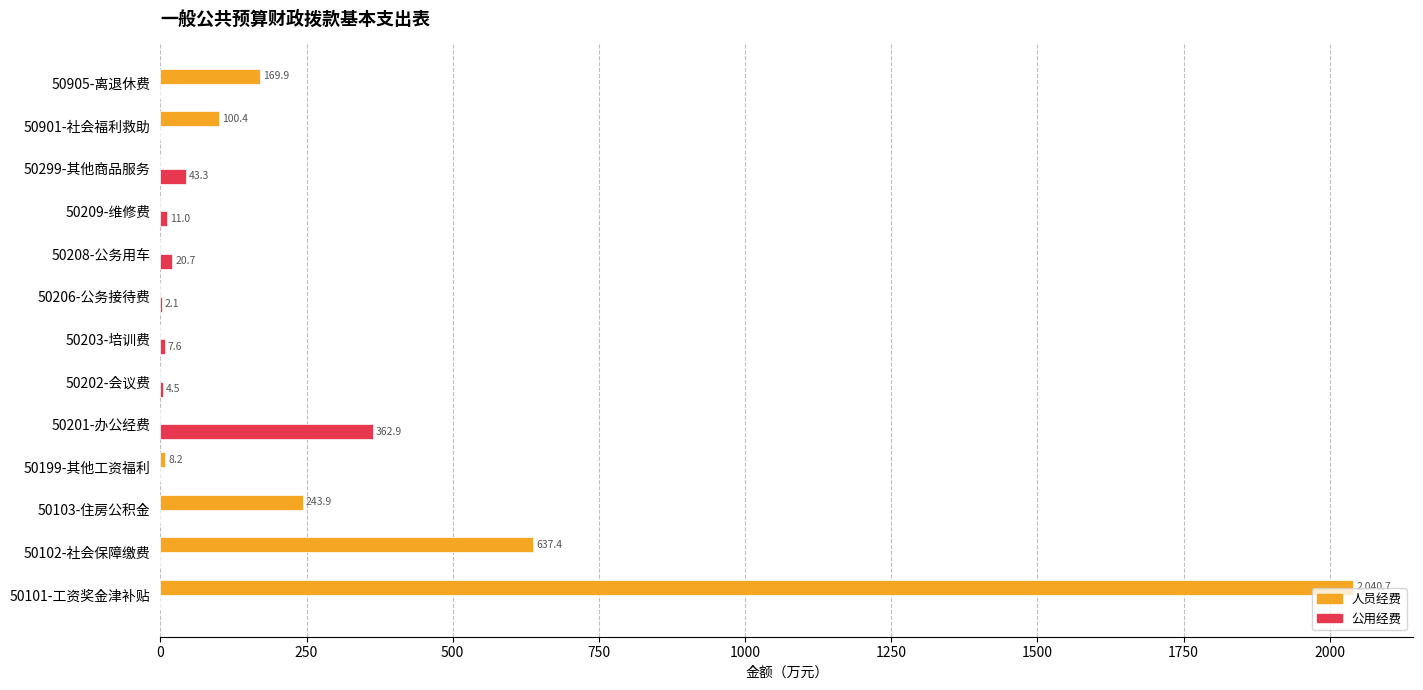

Where is 人员经费 nearest to the value 1020?

50102-社会保障缴费